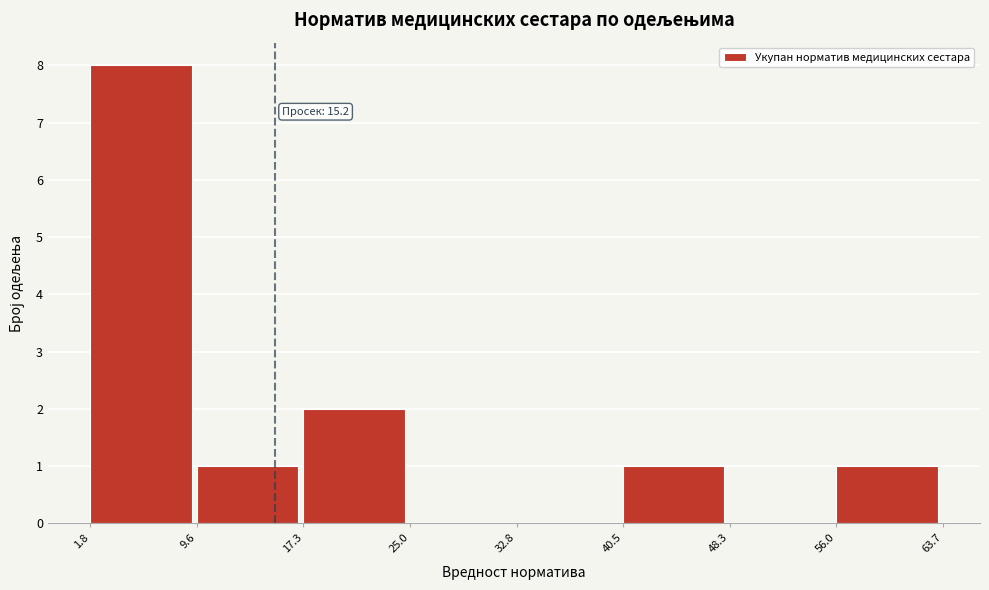

Over which range of the x-axis is the bar tallest?

1.8 to 9.6